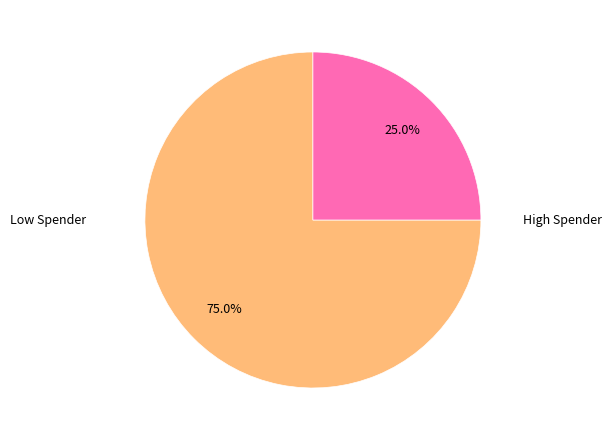

Rank the categories by value from lowest to highest.

High Spender, Low Spender